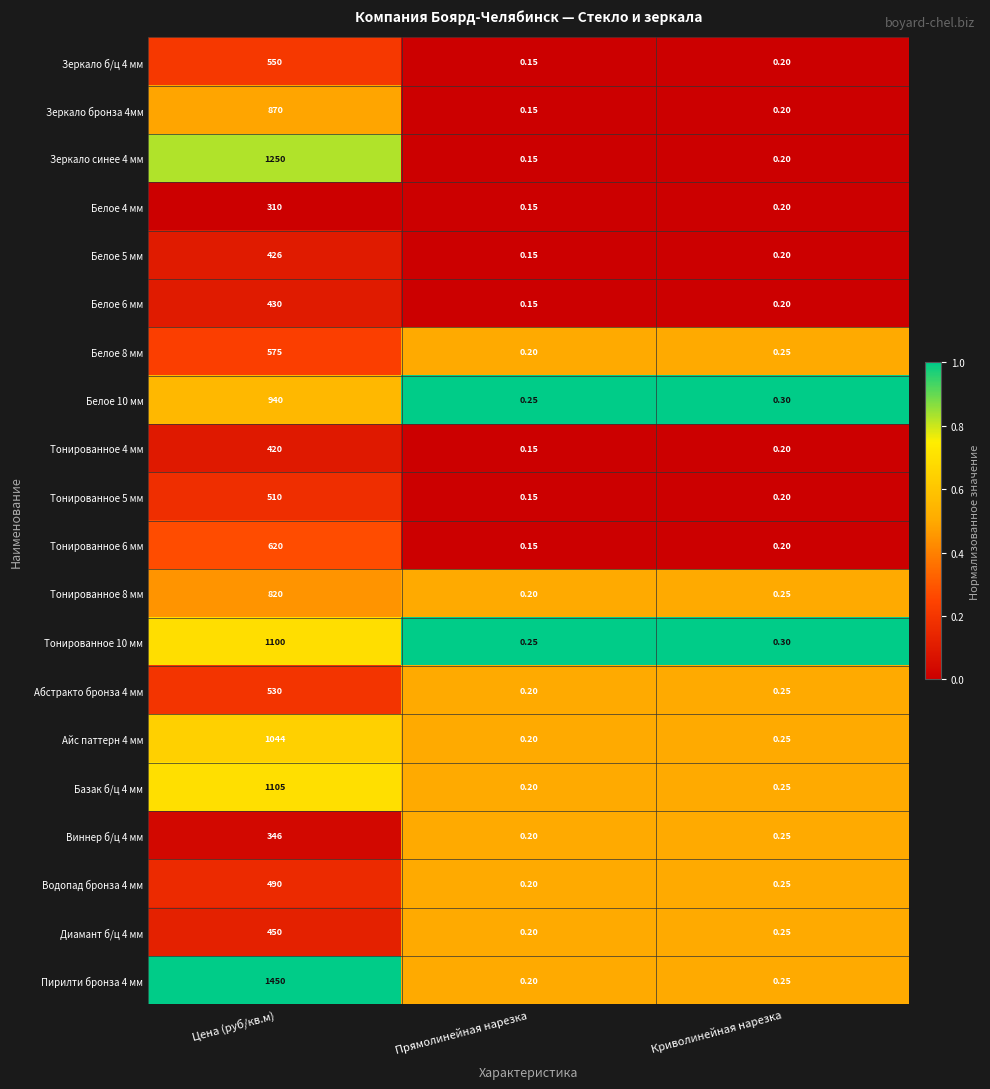

At which category is the sum across all series the highest?

Цена (руб/кв.м)